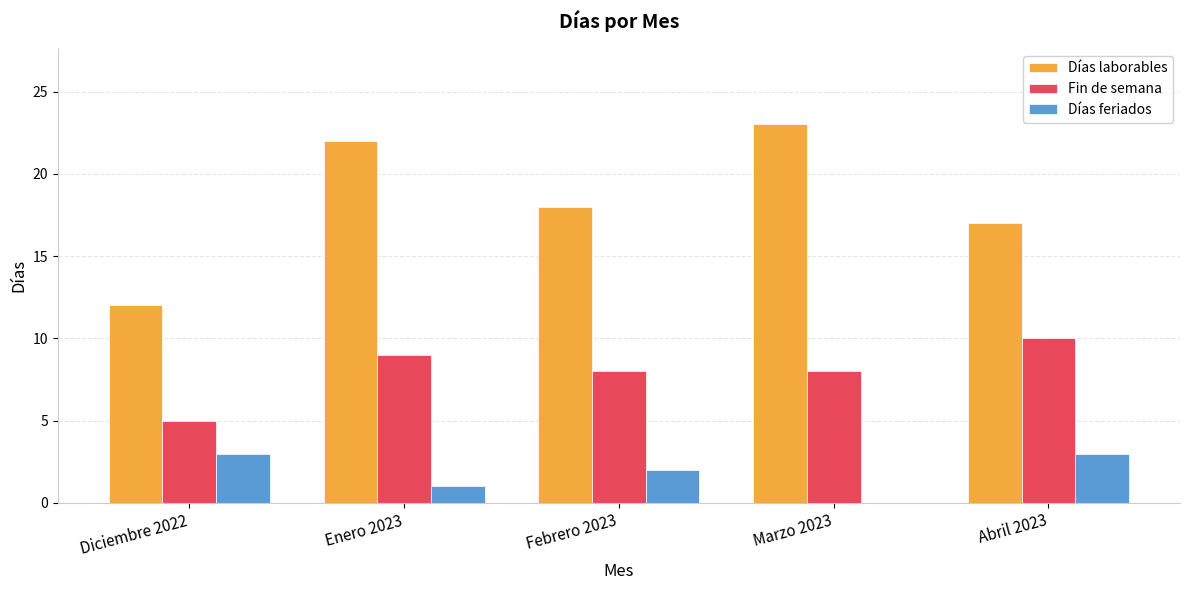

What is the average value of the Días feriados series?

2